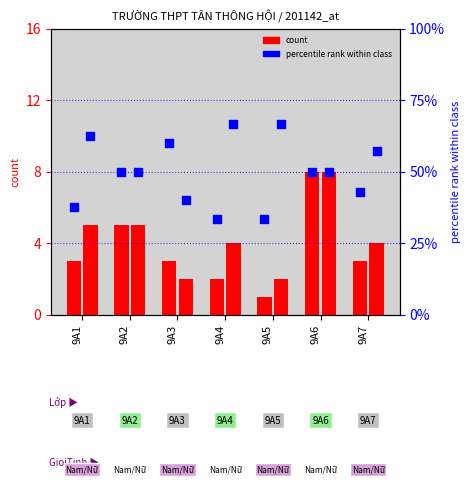

At how many categories does at least one series exceed 5?

7